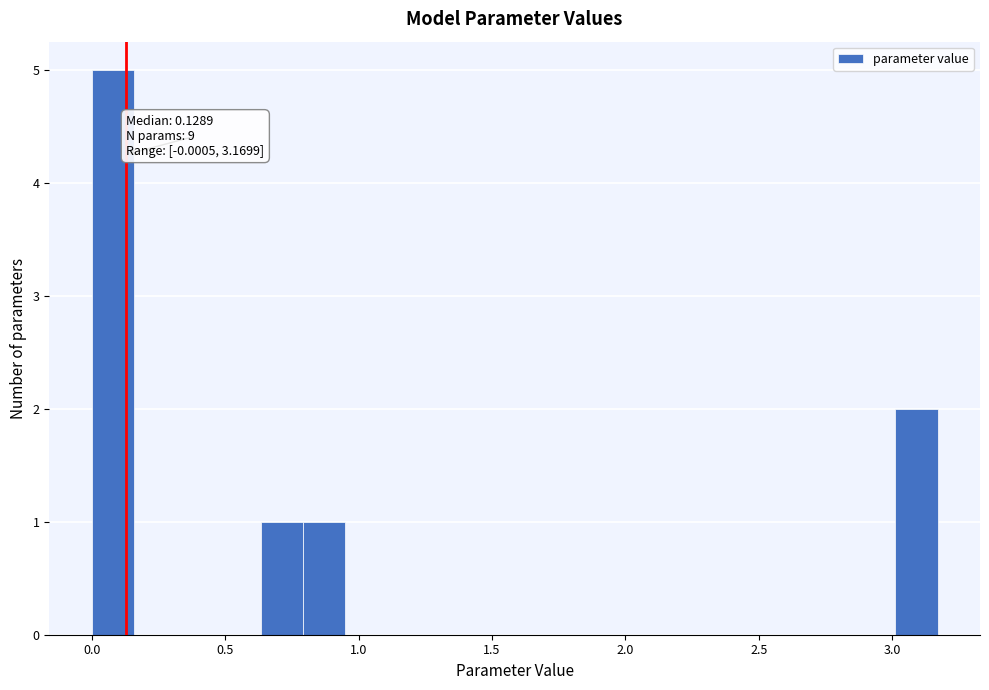

Read against the x-axis, roughly where is the centre of the tallest bar?

0.10